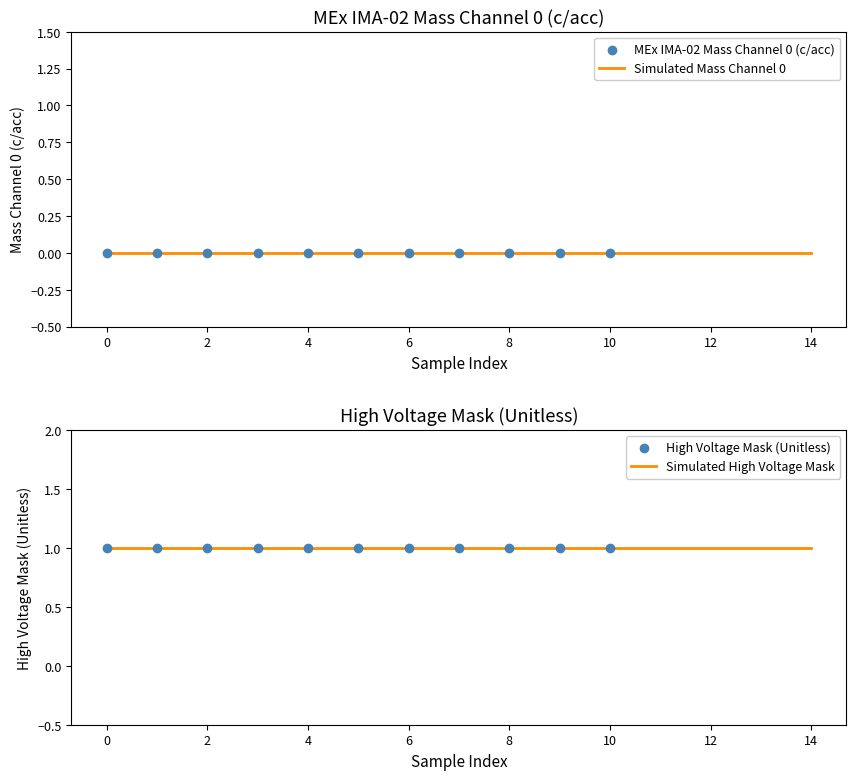

What is the total value across all series at 4?

1